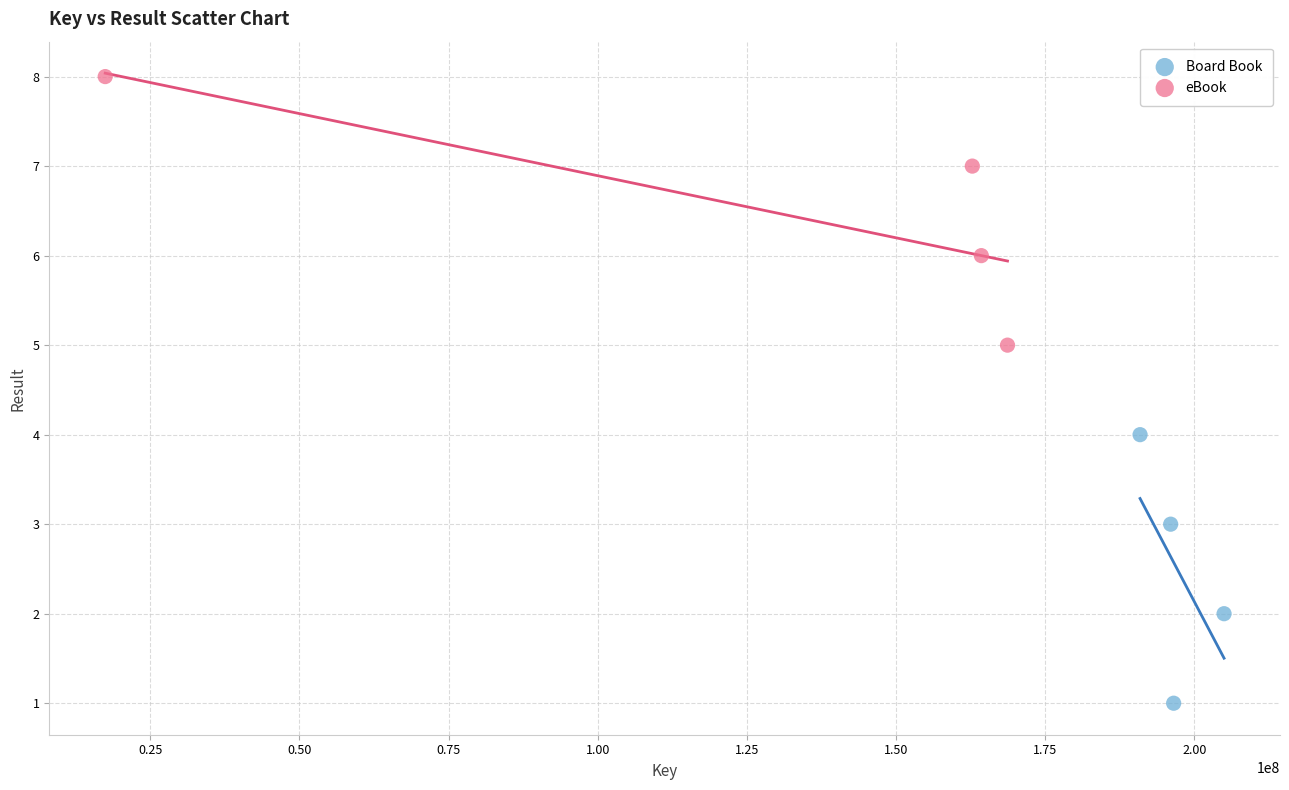

Which series contains the highest Y value?

eBook